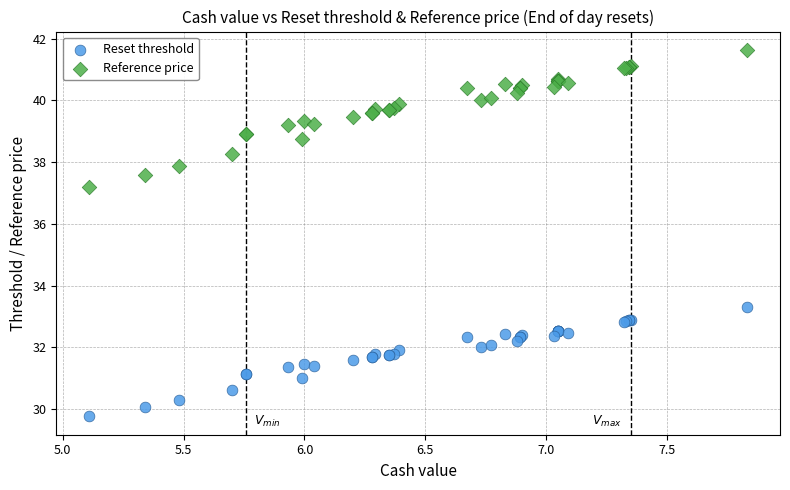

Which series has the widest spread of Y values?

Reference price